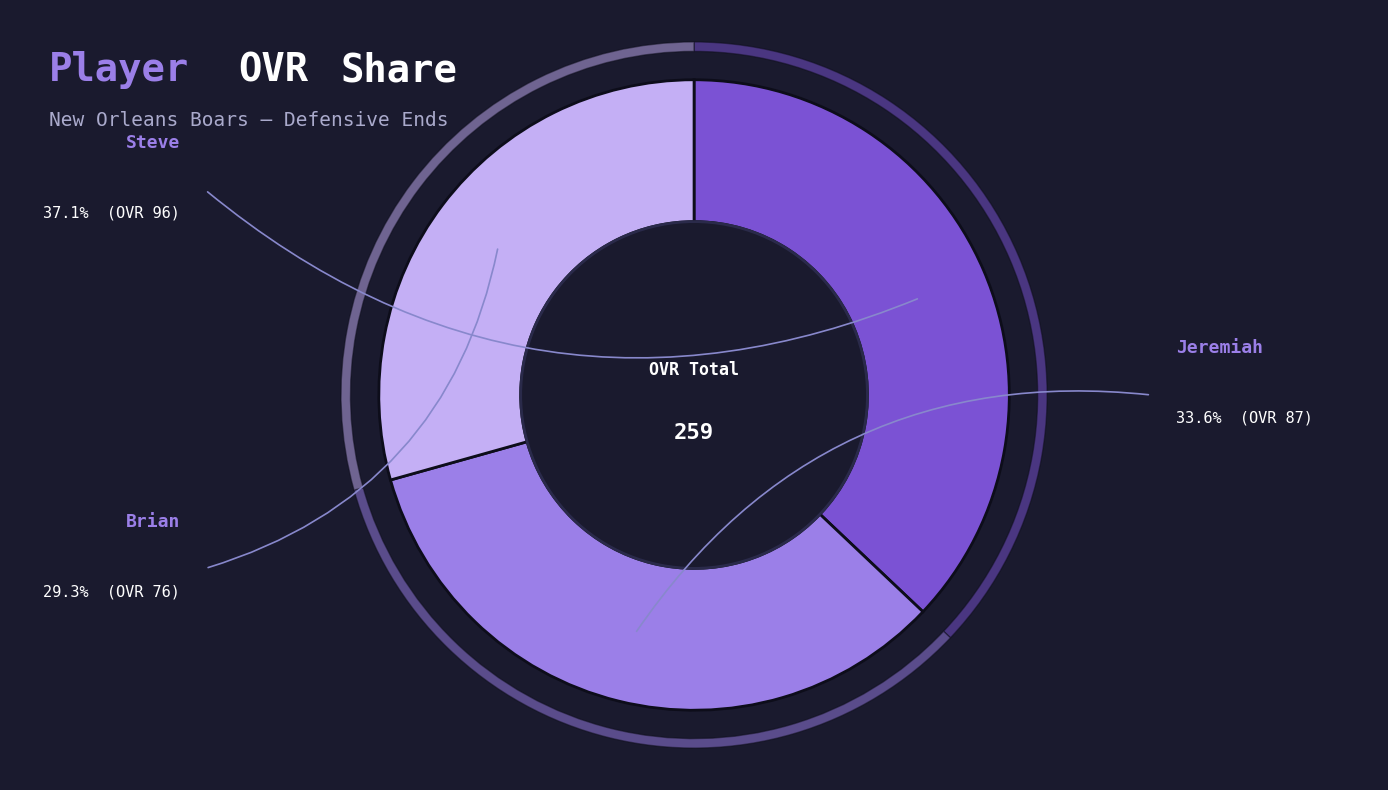

Which category has the biggest portion of the pie?

Steve